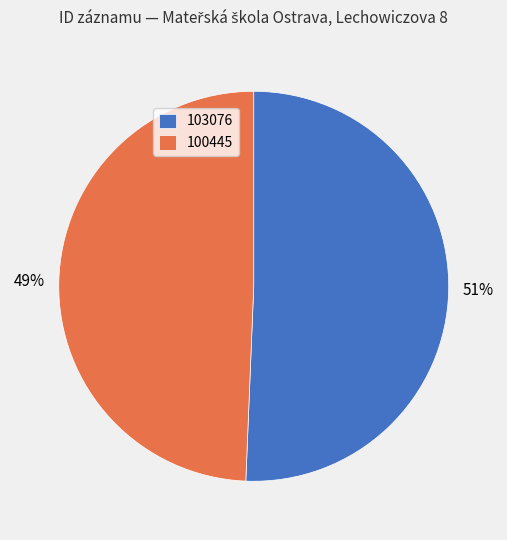

Rank the categories by value from lowest to highest.

100445, 103076